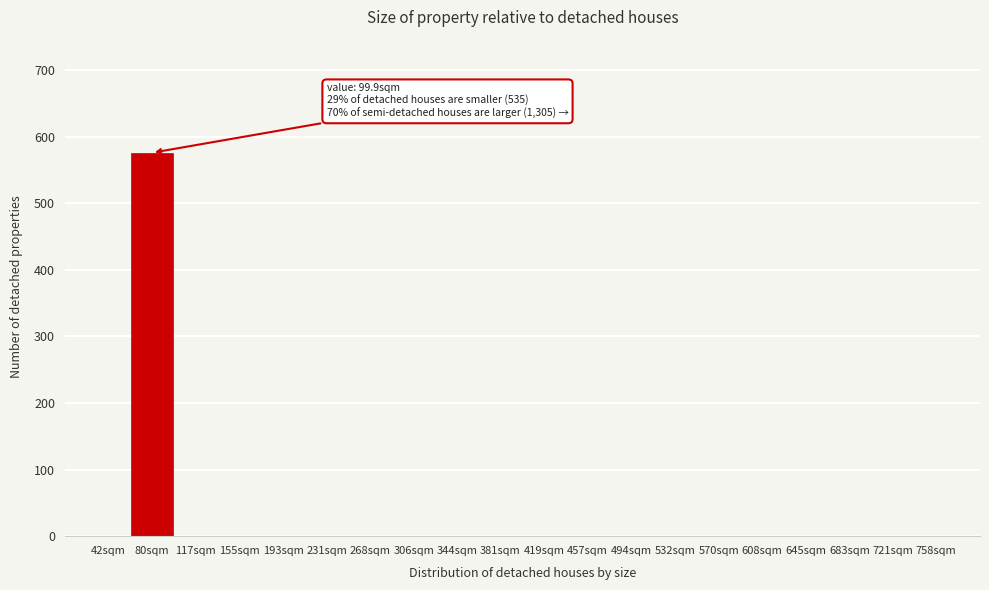

Reading left to right, extract all data points from this chart.

42sqm=0	80sqm=576	117sqm=0	155sqm=0	193sqm=0	231sqm=0	268sqm=0	306sqm=0	344sqm=0	381sqm=0	419sqm=0	457sqm=0	494sqm=0	532sqm=0	570sqm=0	608sqm=0	645sqm=0	683sqm=0	721sqm=0	758sqm=0